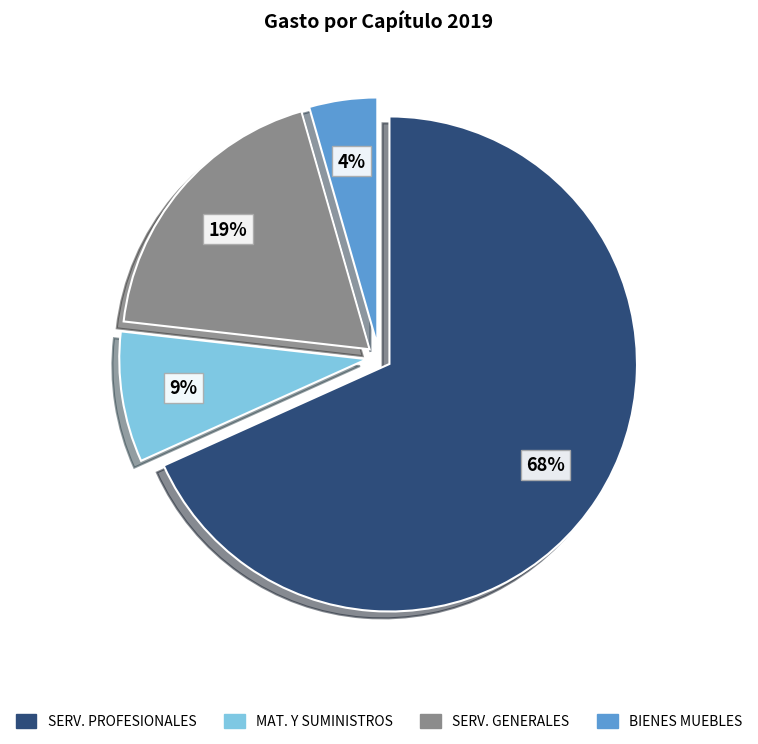

To the nearest percent, what is the difference between the largest and smallest slice percentages?

64%